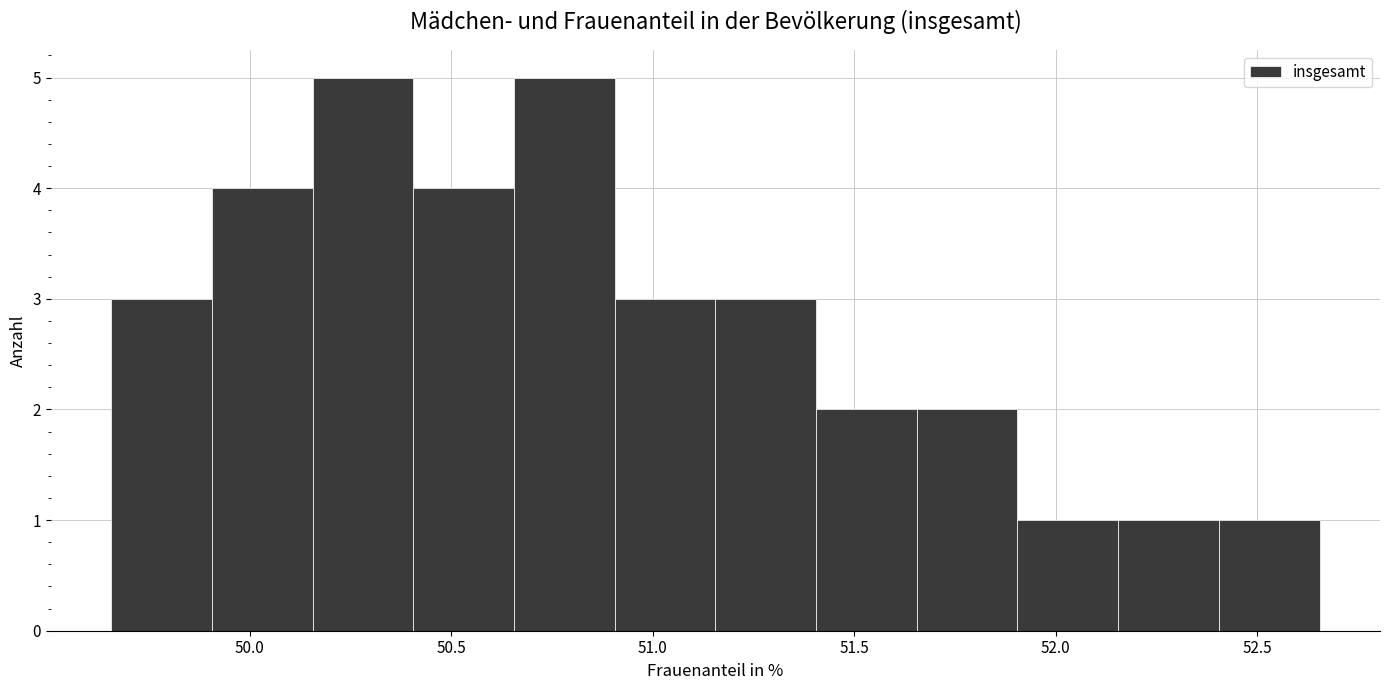

Reading left to right, list every bar in this chart as the range it spans on the x-axis followed by its height. Neither the bar edges nor the heights are printed on the chart, so give them approximately, as read against the axes.

49.65 to 49.90: 3
49.90 to 50.15: 4
50.15 to 50.40: 5
50.40 to 50.65: 4
50.65 to 50.90: 5
50.90 to 51.15: 3
51.15 to 51.40: 3
51.40 to 51.65: 2
51.65 to 51.90: 2
51.90 to 52.15: 1
52.15 to 52.40: 1
52.40 to 52.65: 1